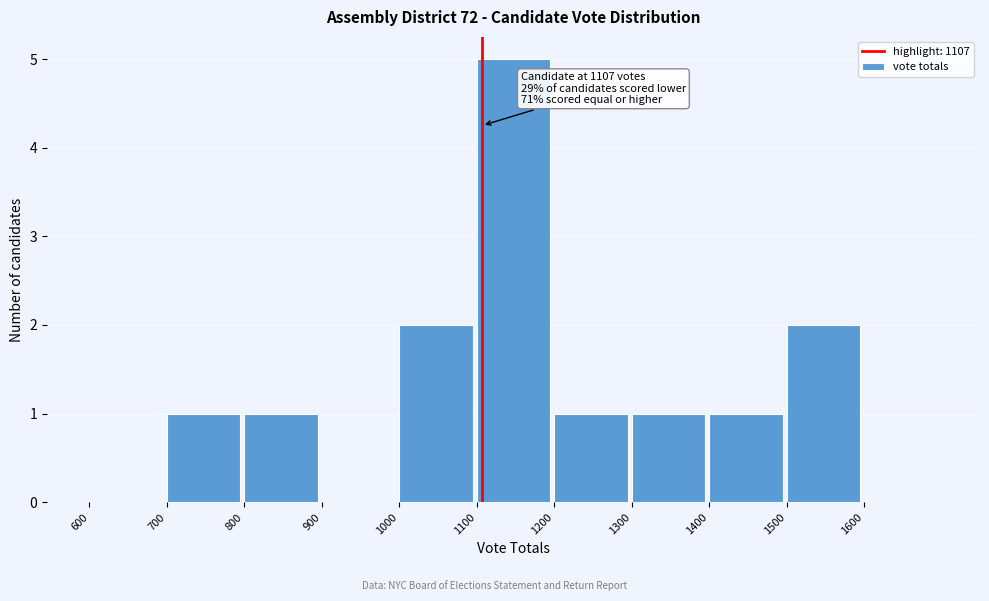

Which range on the x-axis has the tallest bar?

1100 to 1200